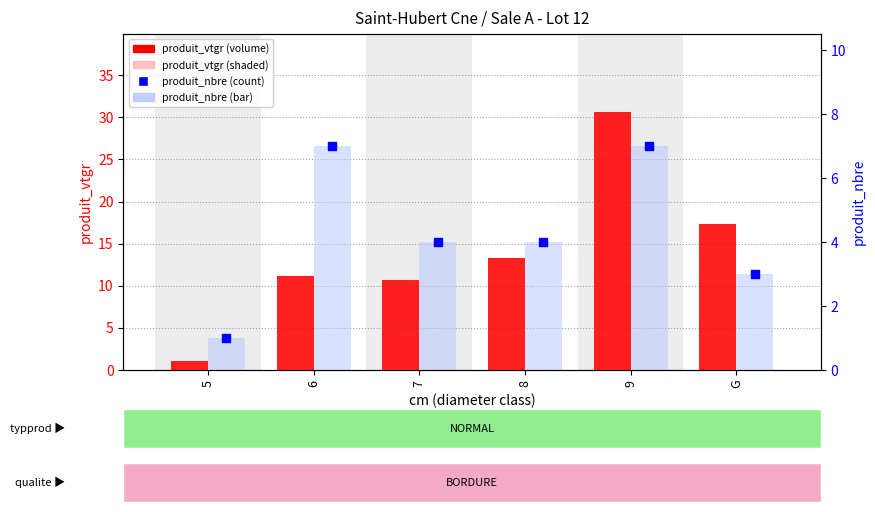

What is the total value across all series at 7?

14.7